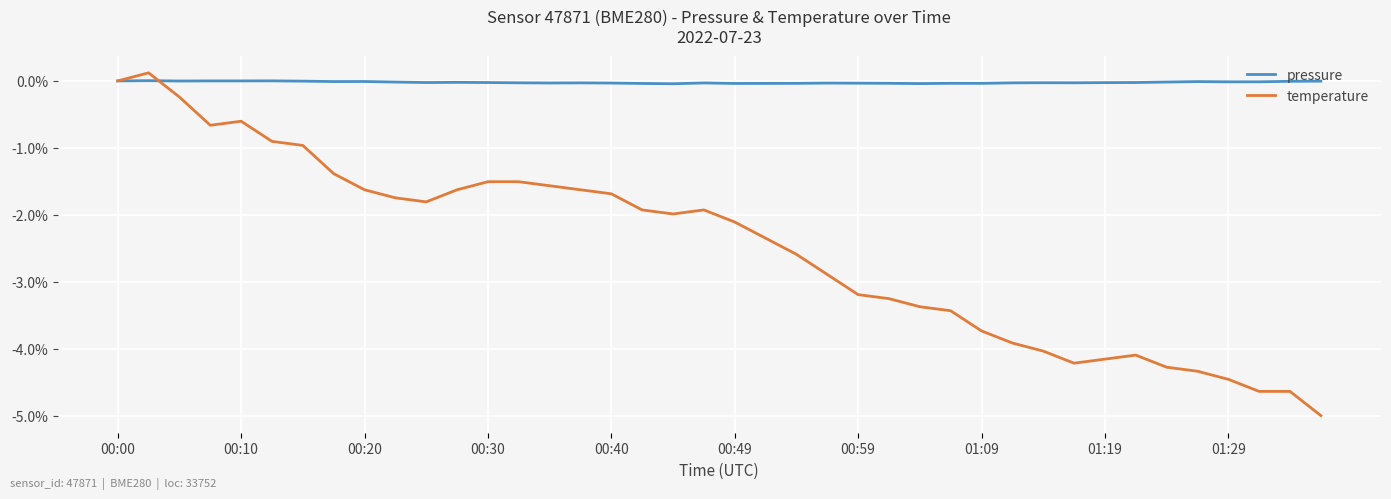

What is the smallest value displayed?

-5.0